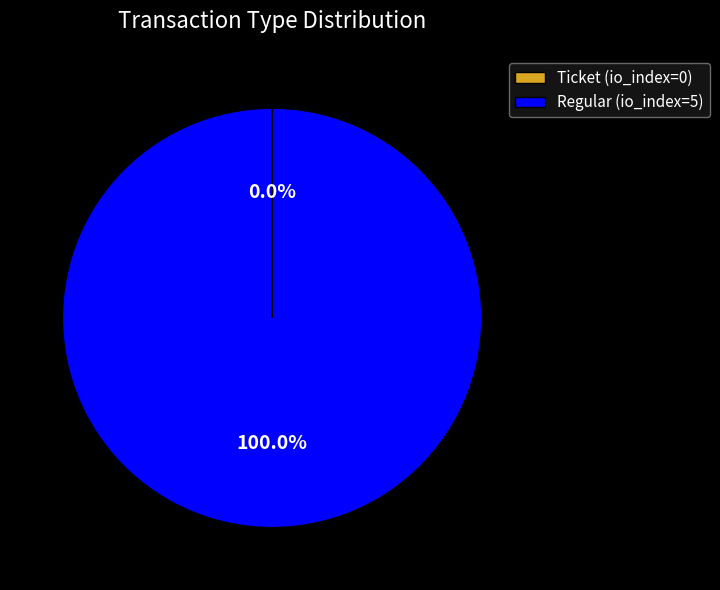

Does Regular (io_index=5) account for over 50% of the chart?

Yes